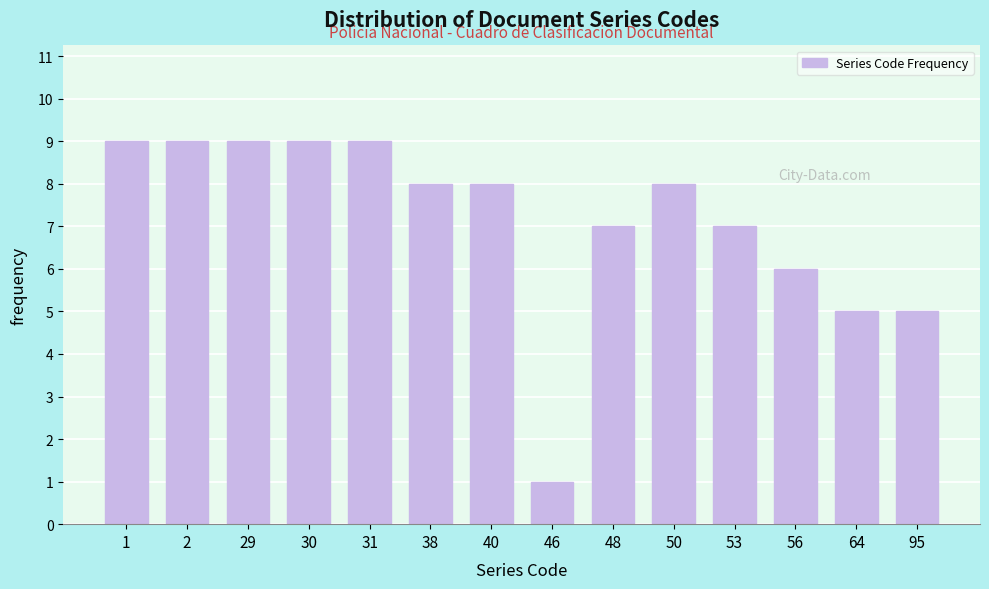

Reading right to left, list all the values displayed in this chart.

95=5	64=5	56=6	53=7	50=8	48=7	46=1	40=8	38=8	31=9	30=9	29=9	2=9	1=9